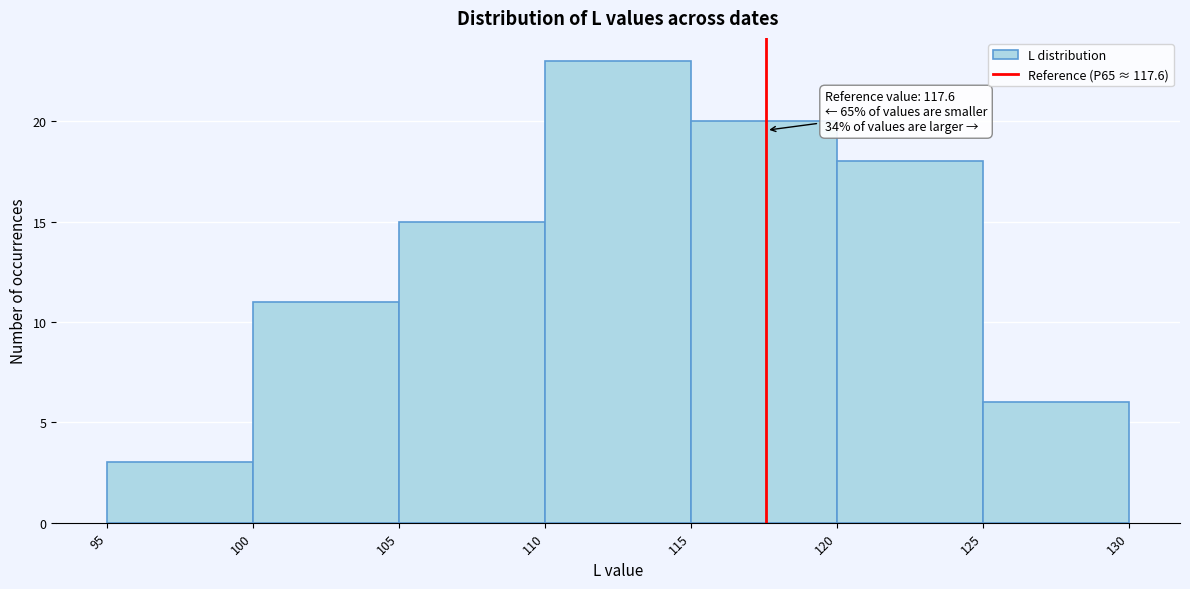

Which range on the x-axis has the tallest bar?

110 to 115